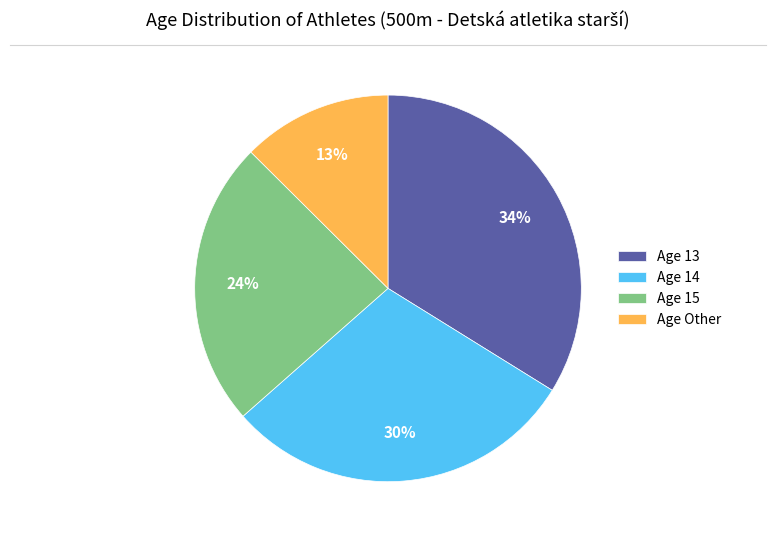

Is it true that Age Other is 13% of the pie?

True